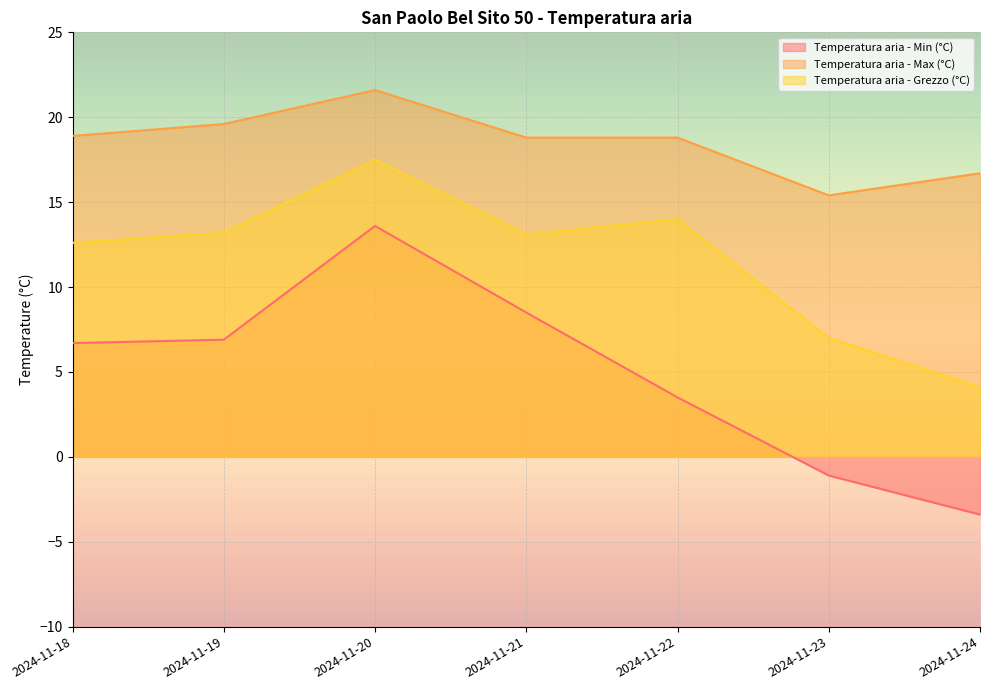

Reading left to right, extract all data points from this chart.

Temperatura aria - Min (°C): 2024-11-18=6.7	2024-11-19=6.9	2024-11-20=13.6	2024-11-21=8.5	2024-11-22=3.5	2024-11-23=-1.1	2024-11-24=-3.4
Temperatura aria - Max (°C): 2024-11-18=18.9	2024-11-19=19.6	2024-11-20=21.6	2024-11-21=18.8	2024-11-22=18.8	2024-11-23=15.4	2024-11-24=16.7
Temperatura aria - Grezzo (°C): 2024-11-18=12.6	2024-11-19=13.2	2024-11-20=17.5	2024-11-21=13.1	2024-11-22=14.0	2024-11-23=7.0	2024-11-24=4.1